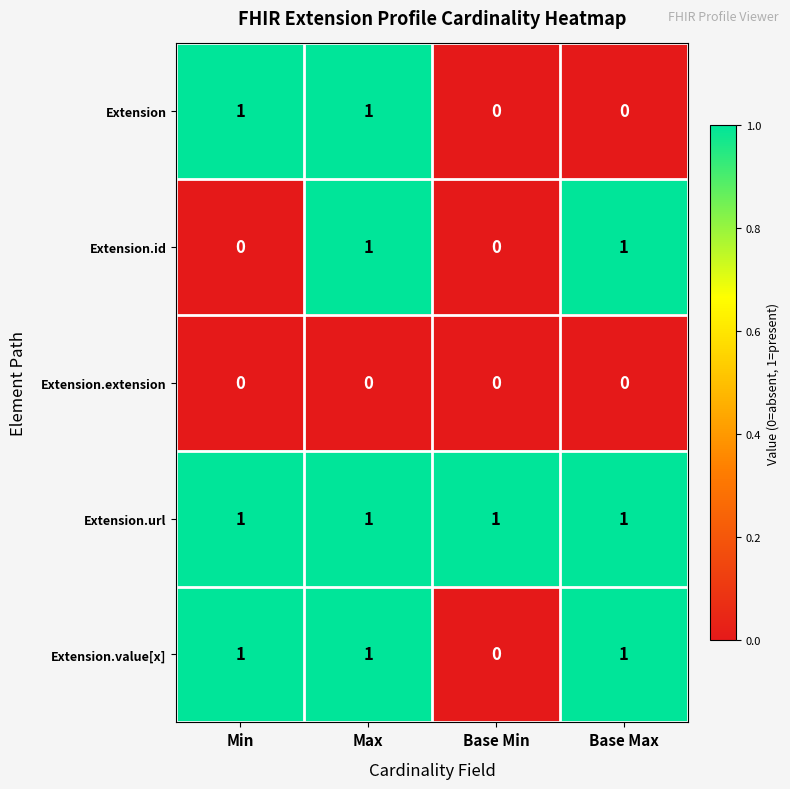

What is the total value across all series at Min?

3